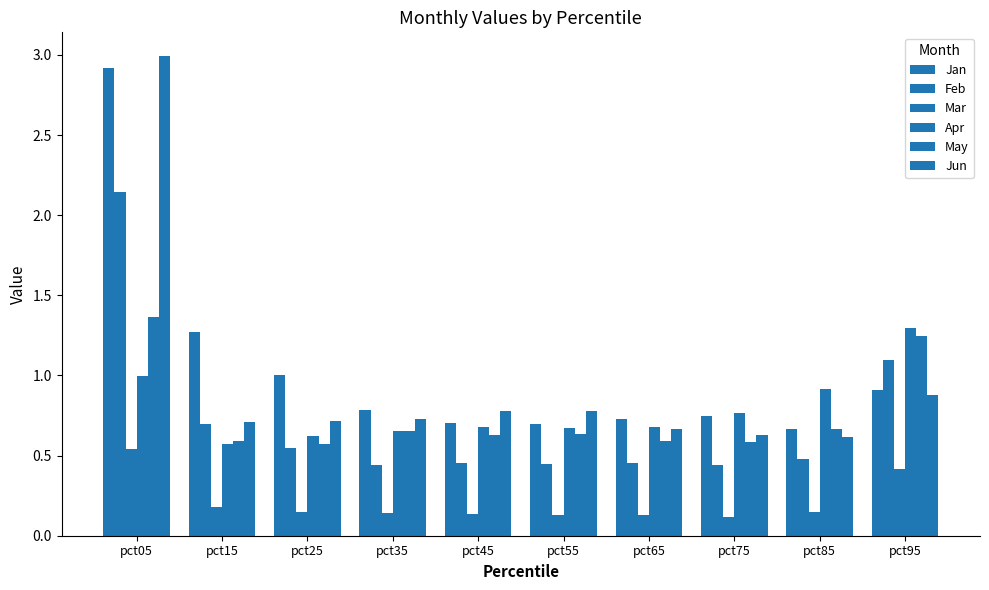

Rank the series at pct35 from highest to lowest value.

Jan, Jun, Apr, May, Feb, Mar